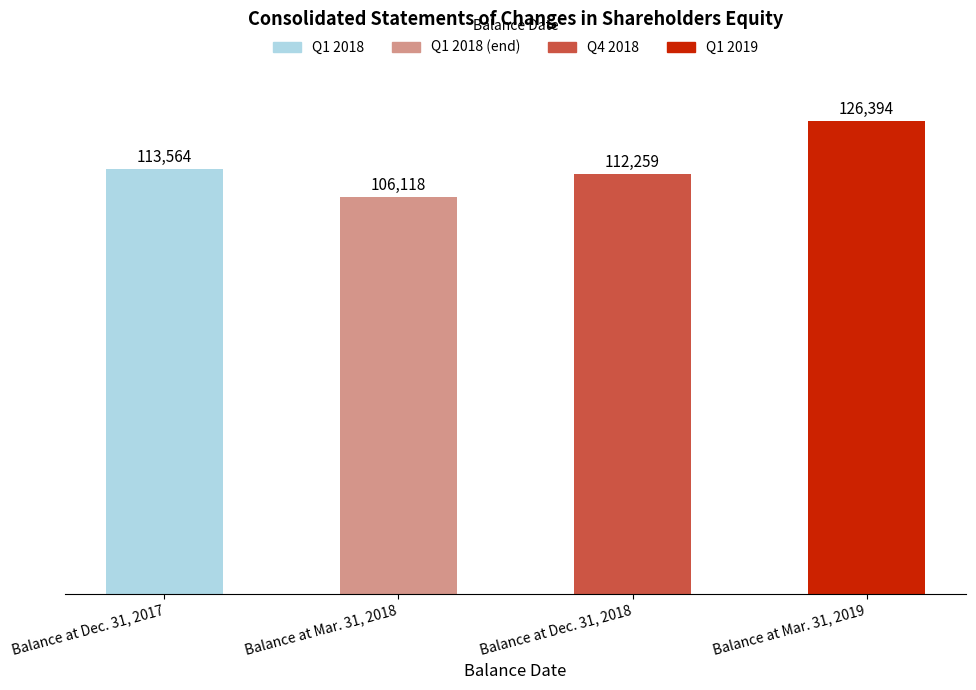

What is the label of the 2nd bar from the right?

Balance at Dec. 31, 2018